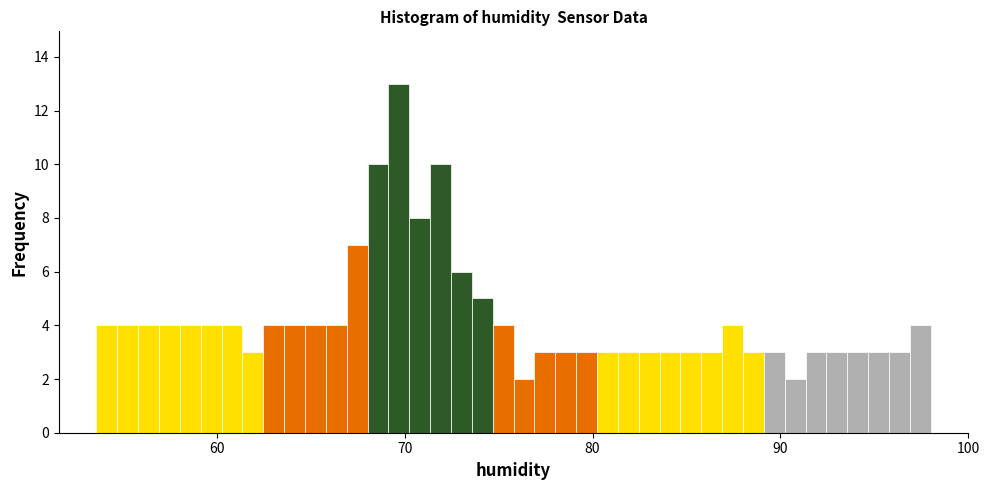

Around what value on the x-axis is the tallest bar? Give the approximate position of its centre, as read against the axis.

70